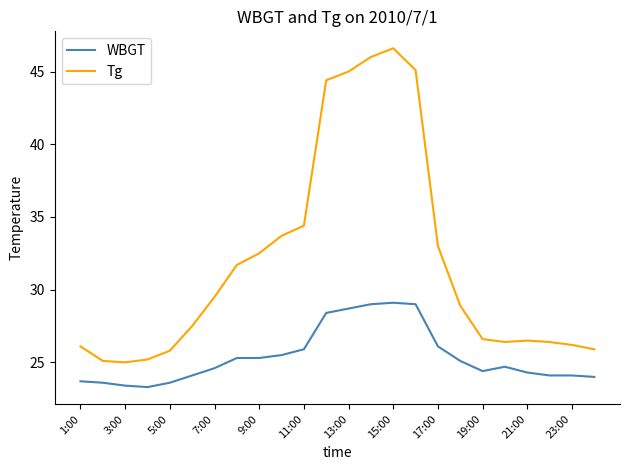

What is the minimum value for WBGT?

23.3